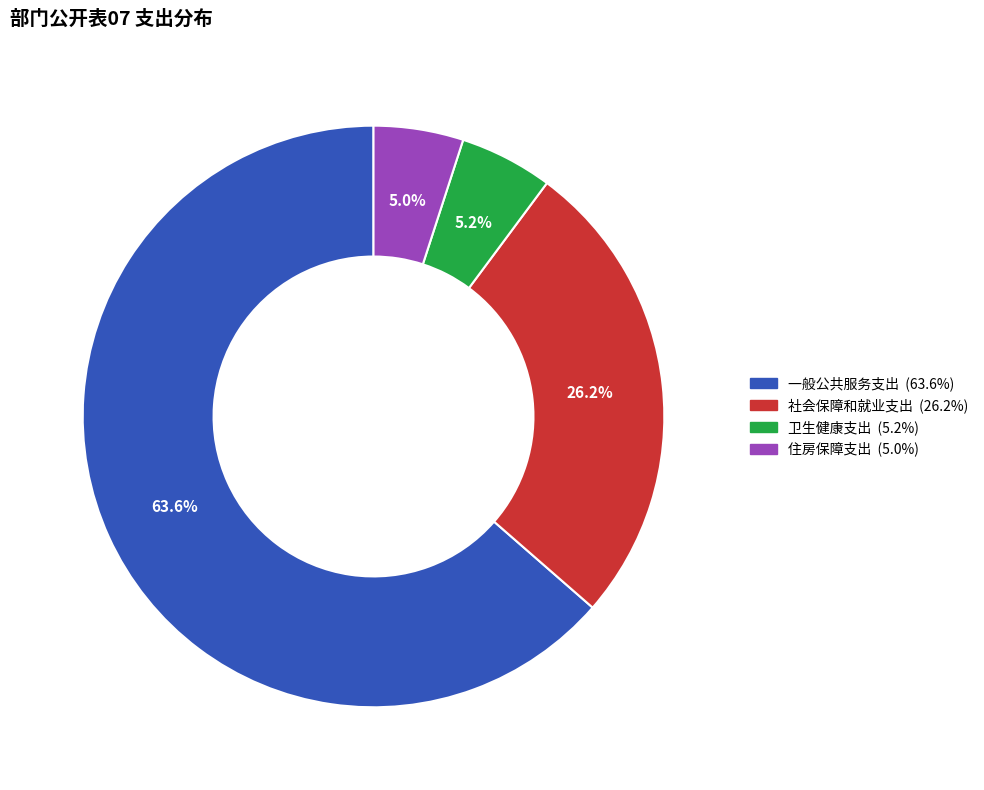

To the nearest percent, what is the difference between the 一般公共服务支出 and 卫生健康支出 slice percentages?

58%